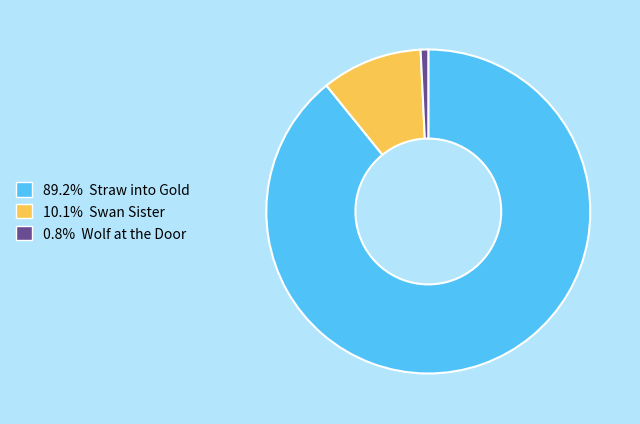

Is there a majority slice in this chart?

Yes